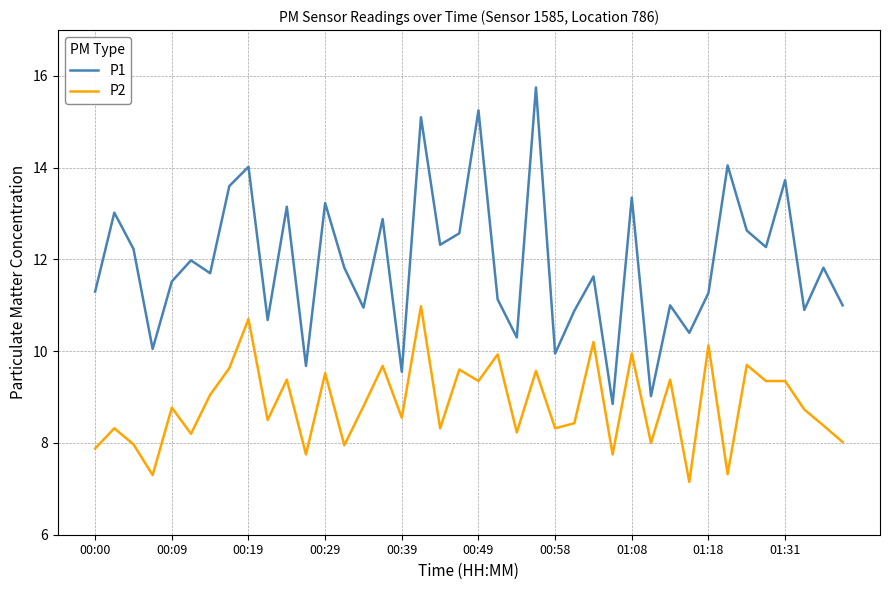

True or false: P2 and P1 intersect in this chart.

False